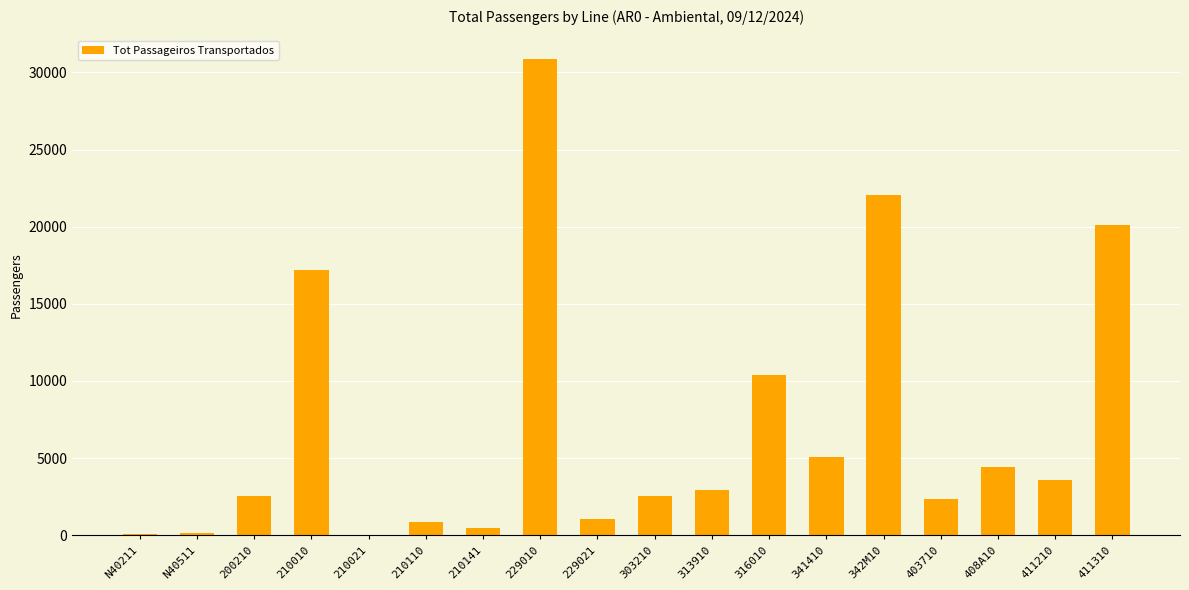

What is the sum of all values?

126708